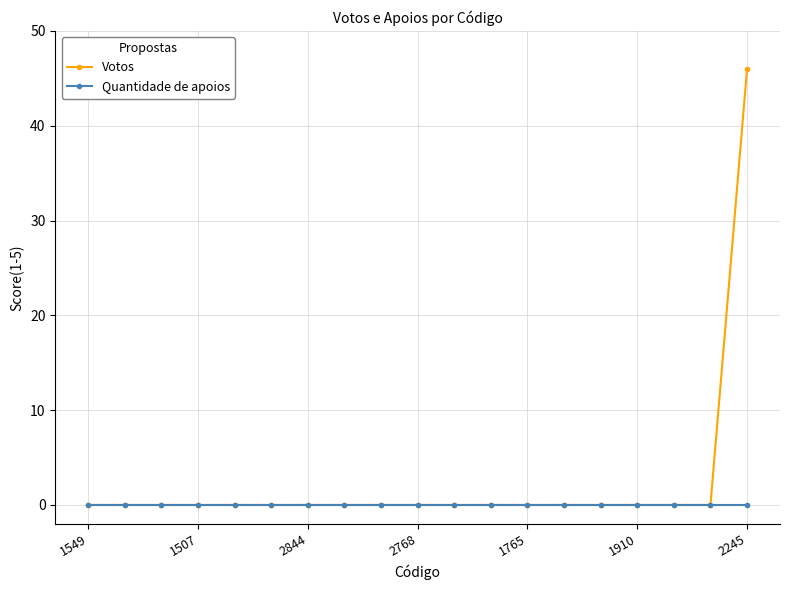

List the series in order of their peak value, highest first.

Votos, Quantidade de apoios